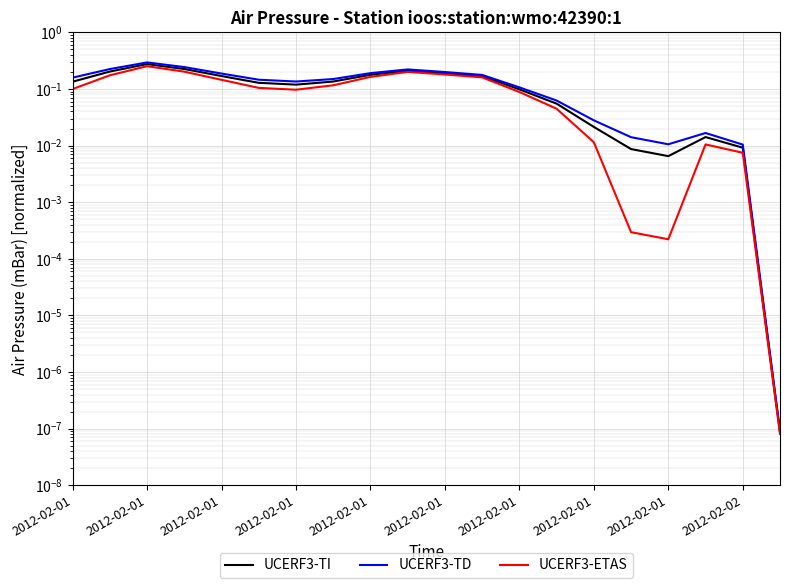

The value of UCERF3-ETAS at 2012-02-01 is 0.2. True or false?

True